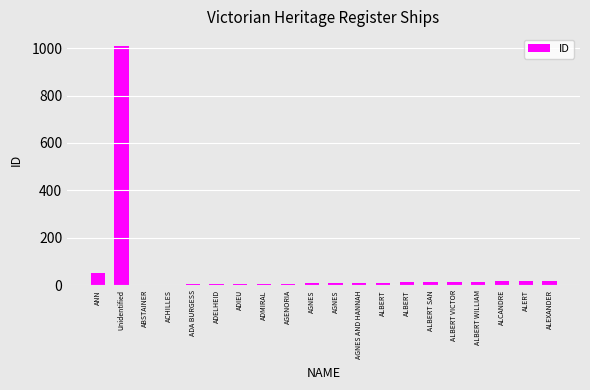

Are the bars horizontal?

No